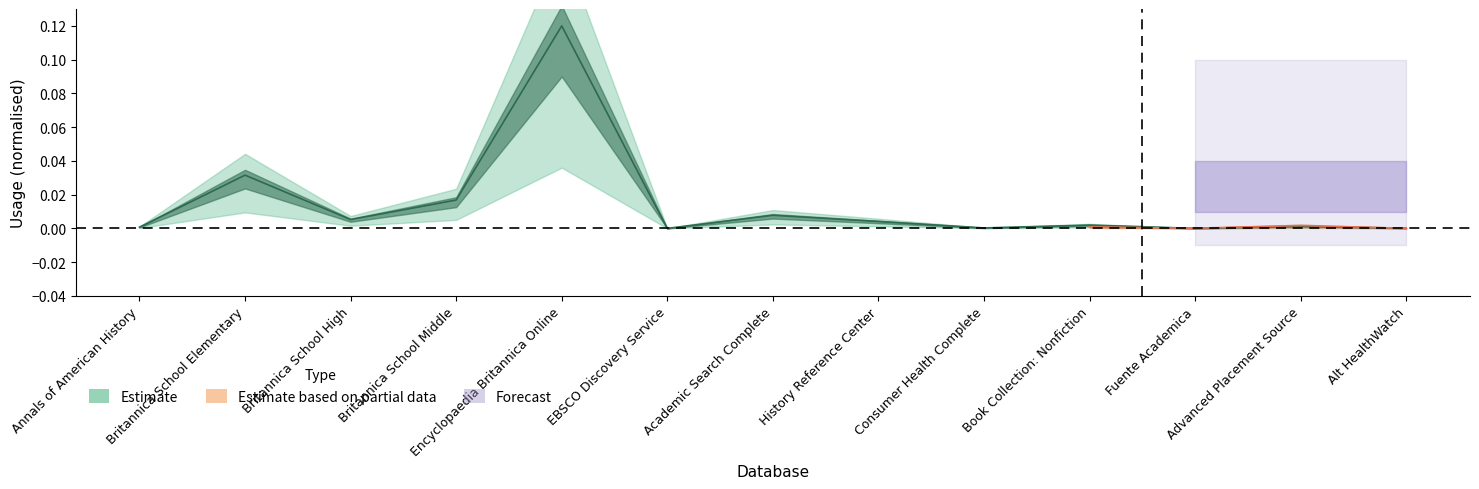

At which category does the data reach its first local peak?

Britannica School Elementary